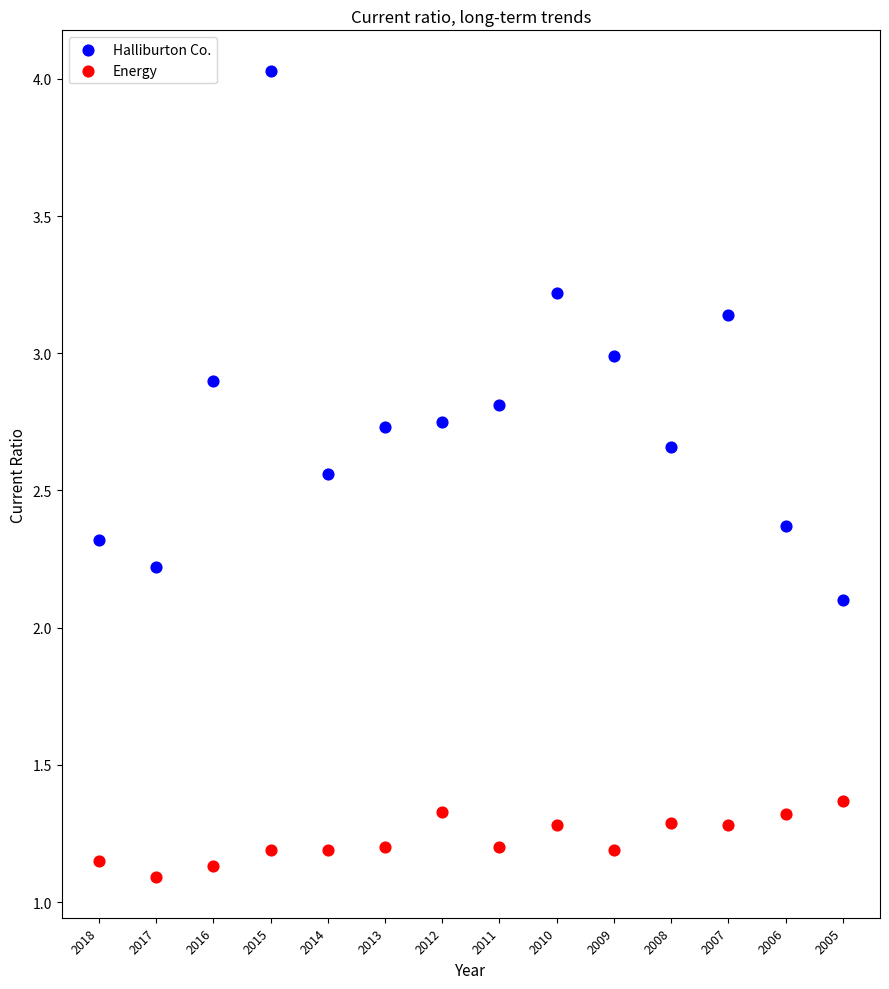

Which series contains the highest Y value?

Halliburton Co.